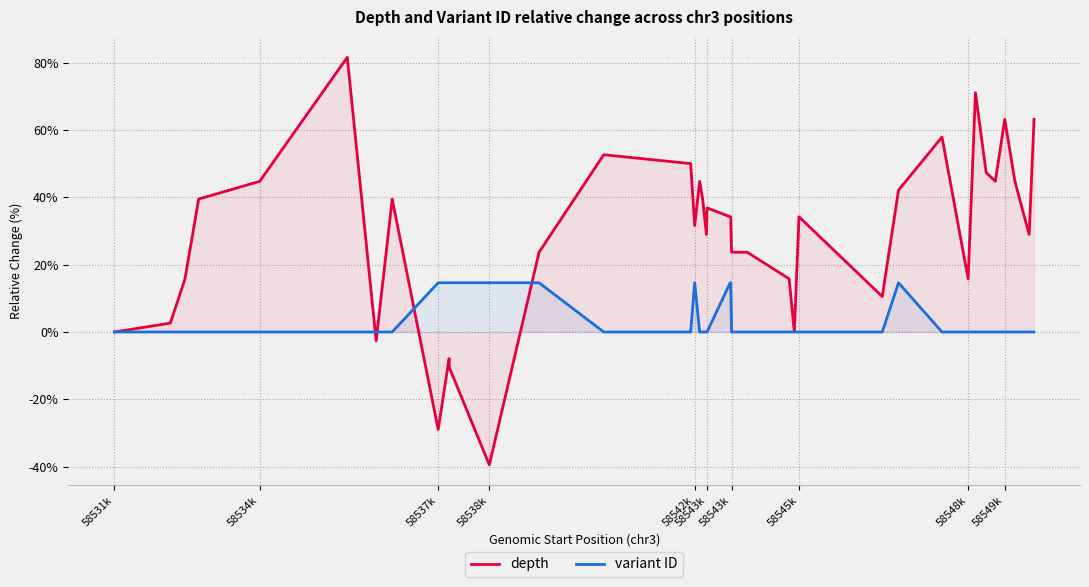

Rank the series by their average value, from lowest to highest.

variant ID, depth